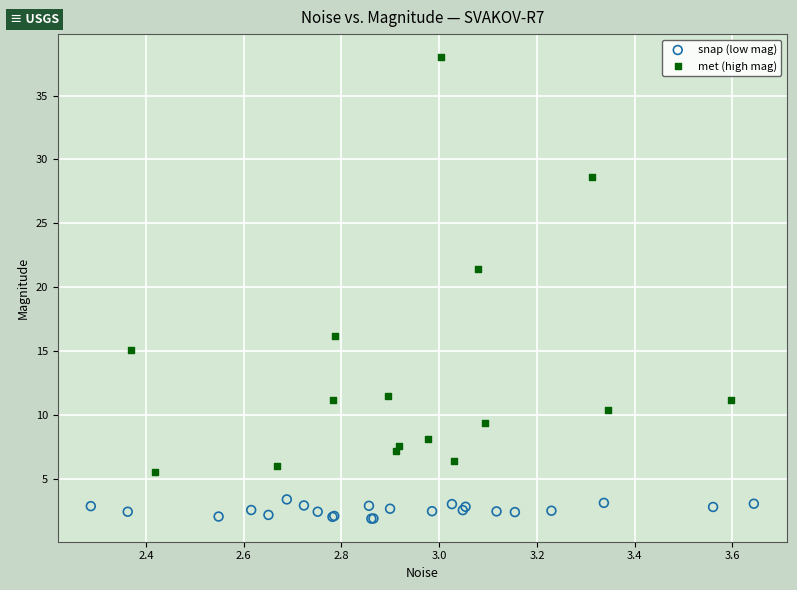

Which series reaches the minimum Y coordinate?

snap (low mag)